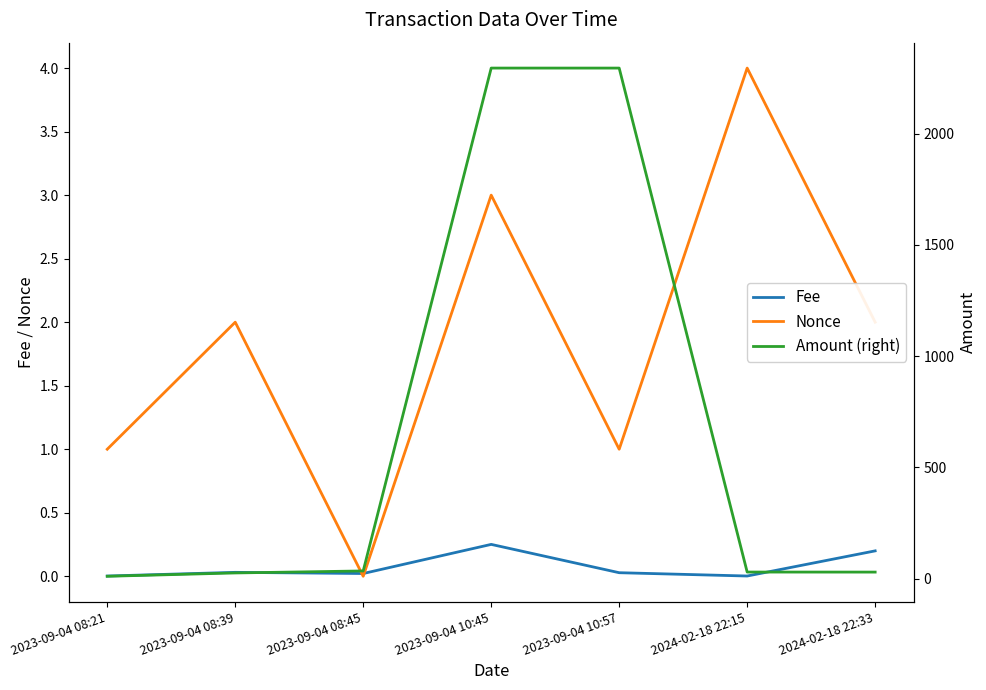

Which series has the largest total across all categories?

Amount (right)